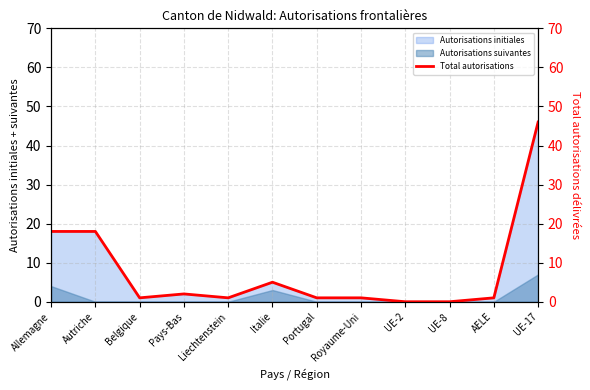

What is the sum of all values?

94